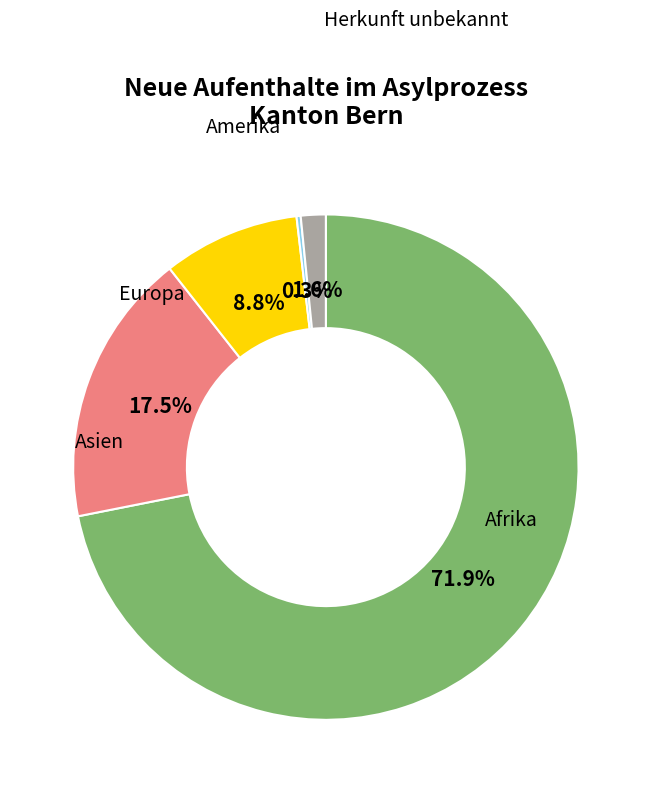

Count the number of slices in the pie.

5